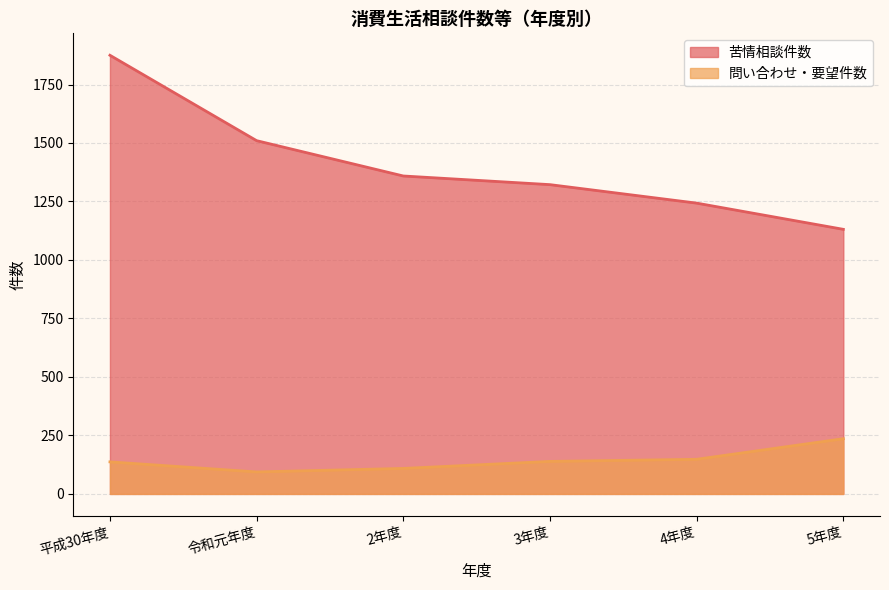

True or false: 苦情相談件数 has a value of 1875 at 平成30年度.

True